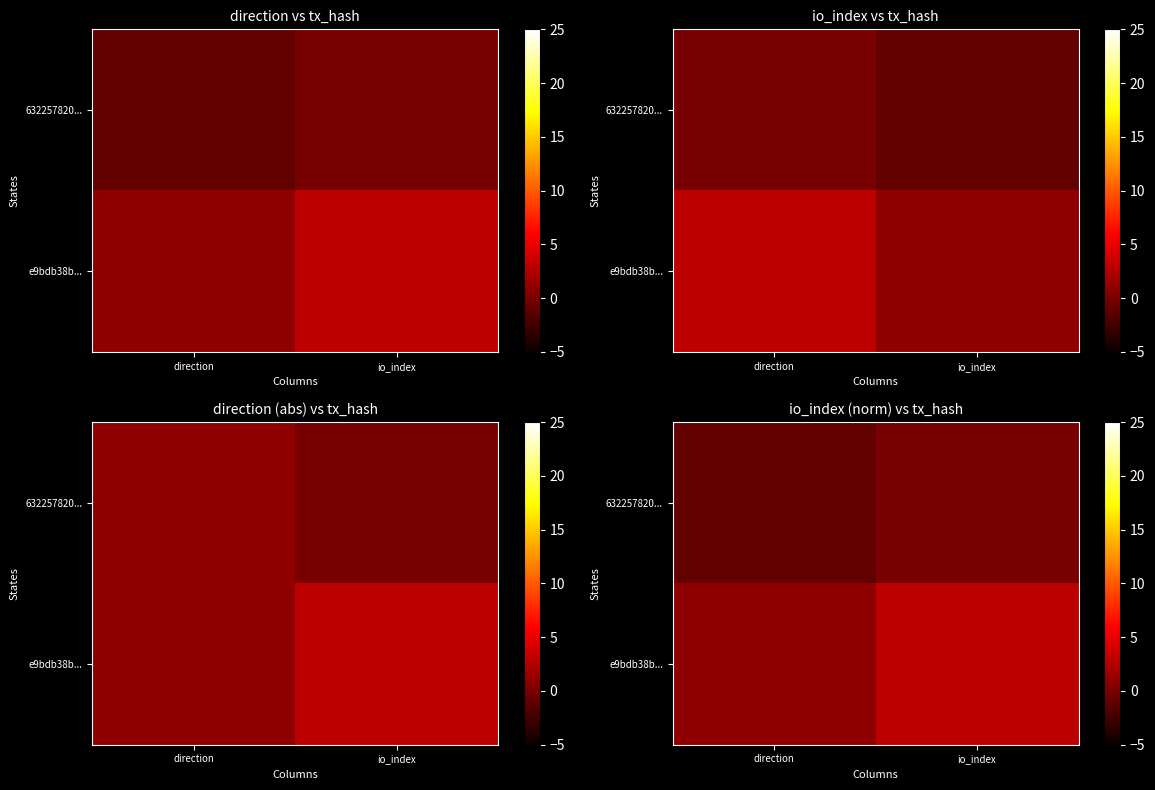

Is the value of 632257820... at io_index greater than the value of e9bdb38b... at direction?

No